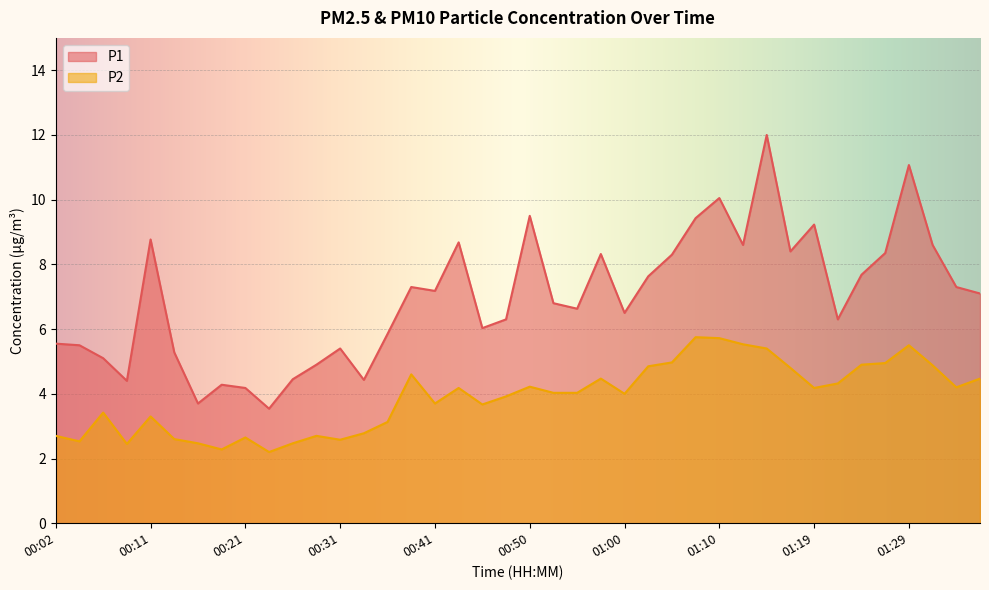

Is it true that P2 equals 4.5 at 01:36?

True